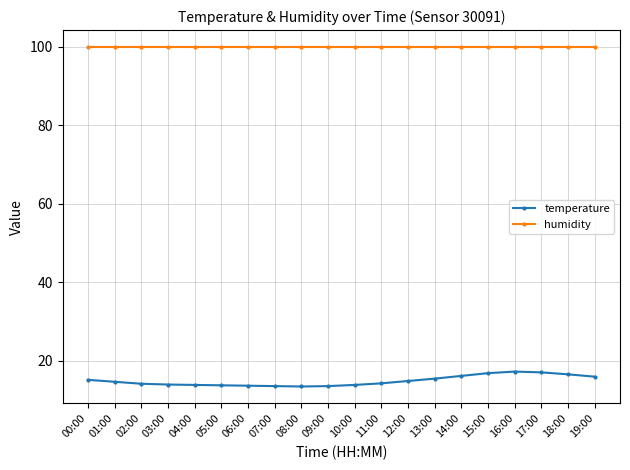

The temperature series shows 4.5 at 09:00. True or false?

False